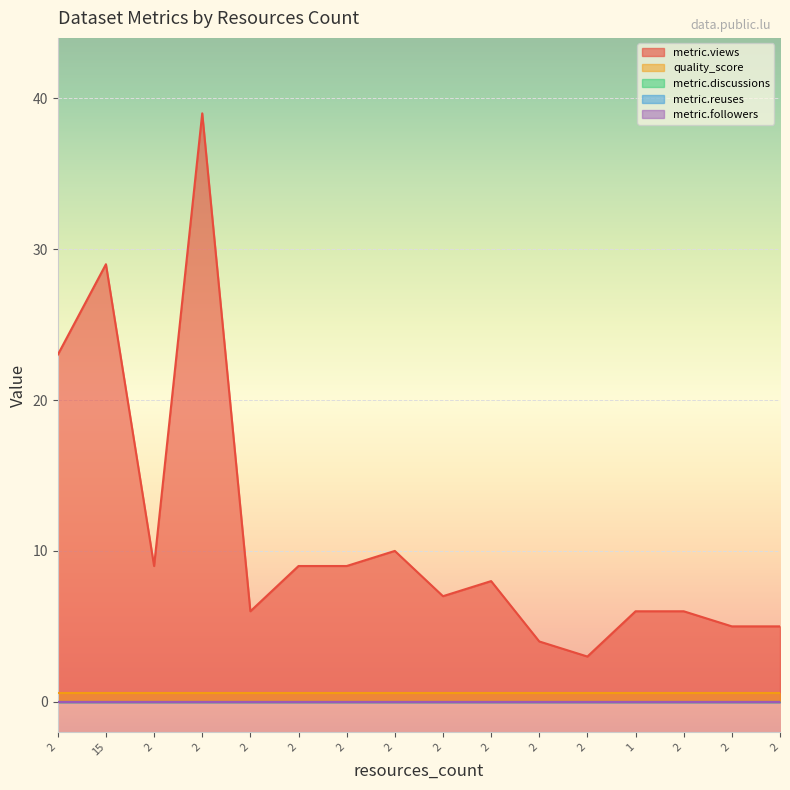

Which category has the lowest value across all series?

2